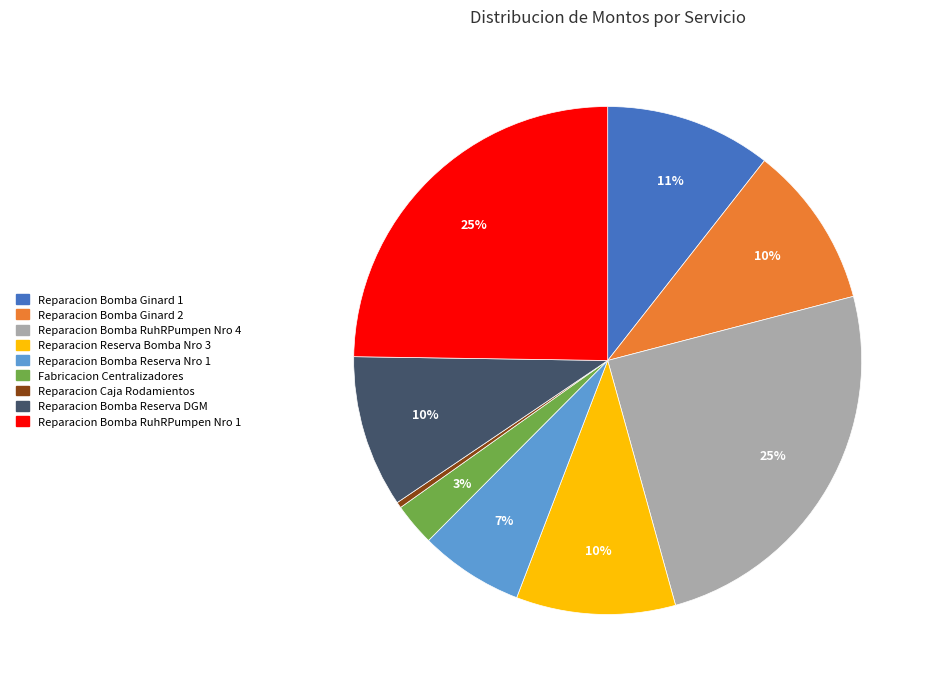

What is the smallest slice in the pie chart?

Reparacion Caja Rodamientos